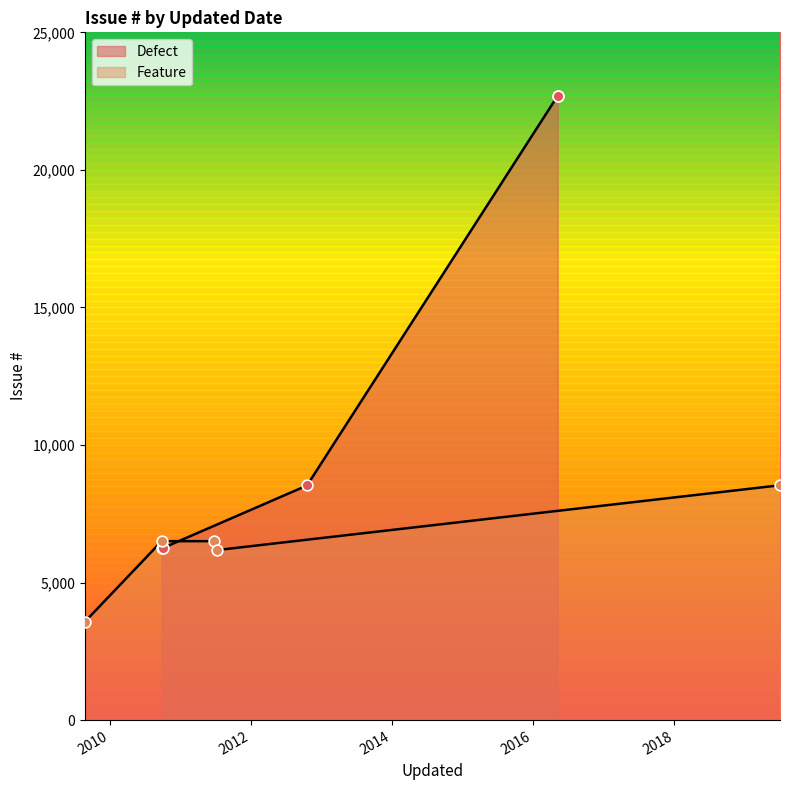

Which series contains the lowest Y value?

Feature